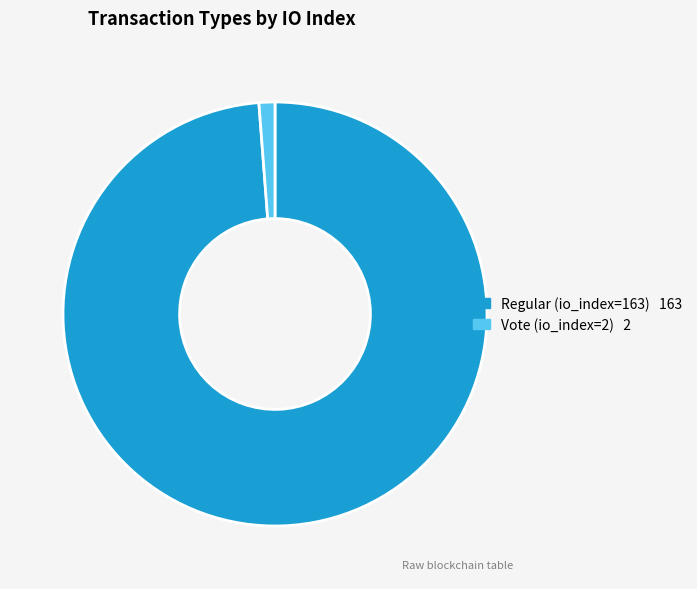

True or false: Vote (io_index=2) accounts for 11% of the total.

False